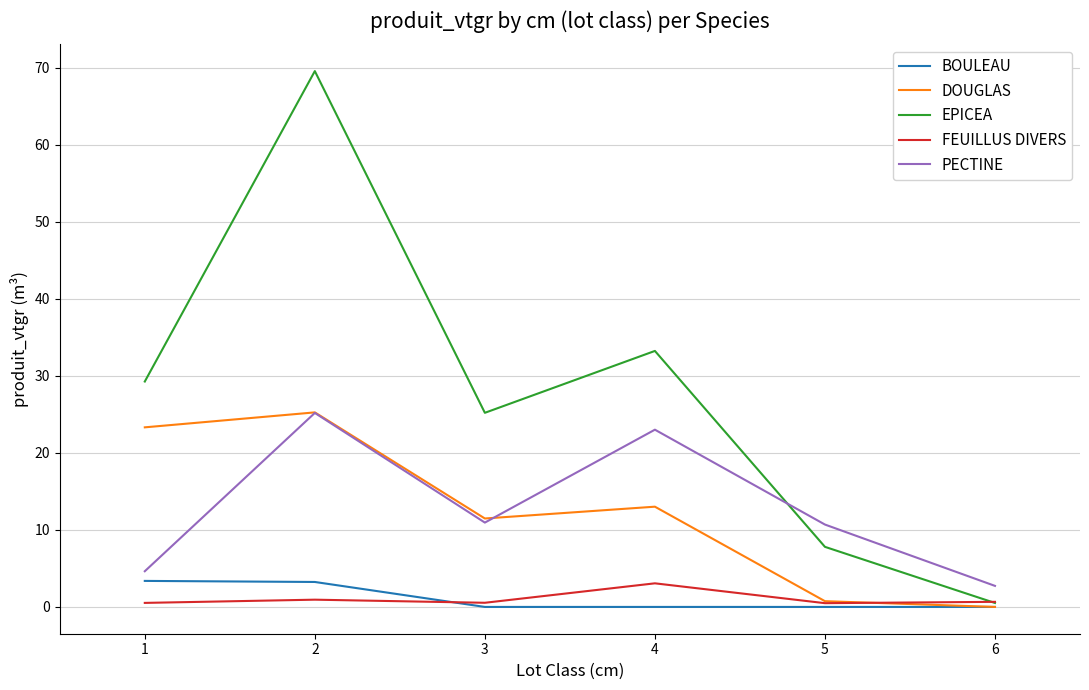

True or false: FEUILLUS DIVERS and PECTINE intersect in this chart.

False